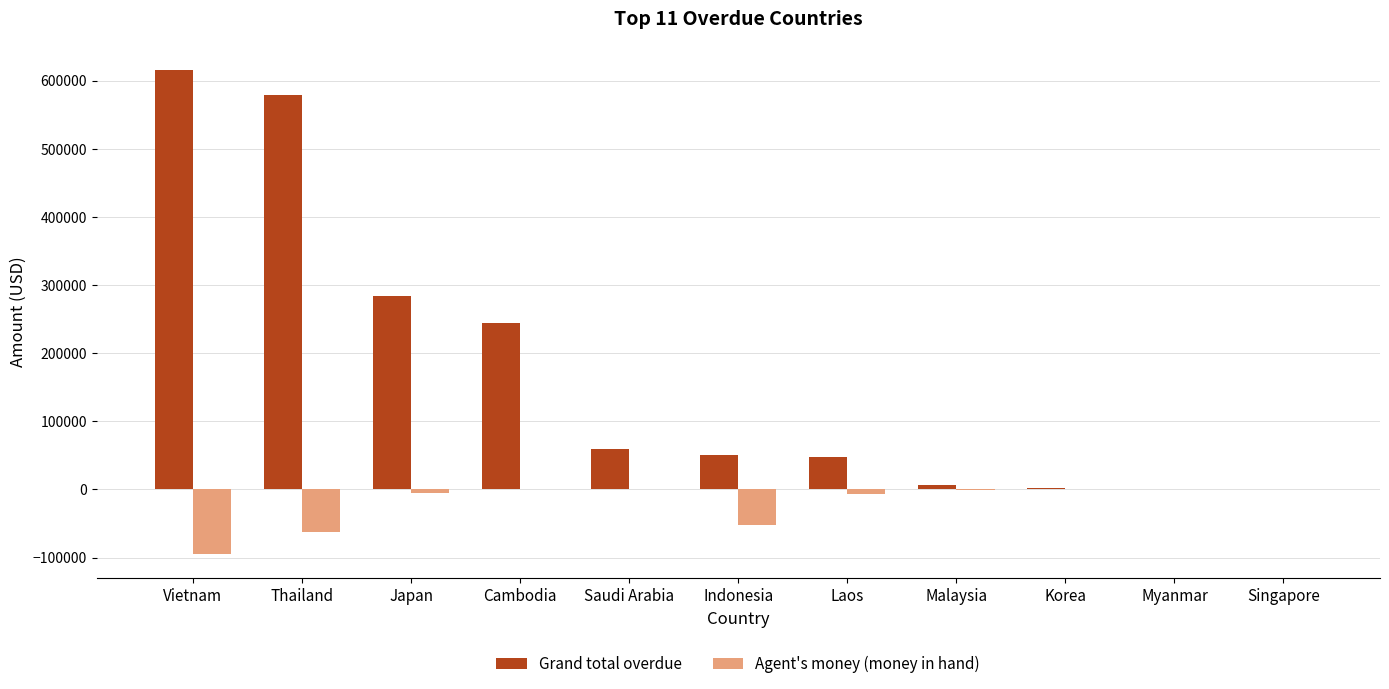

Between Vietnam and Singapore, which series saw the biggest shift?

Grand total overdue